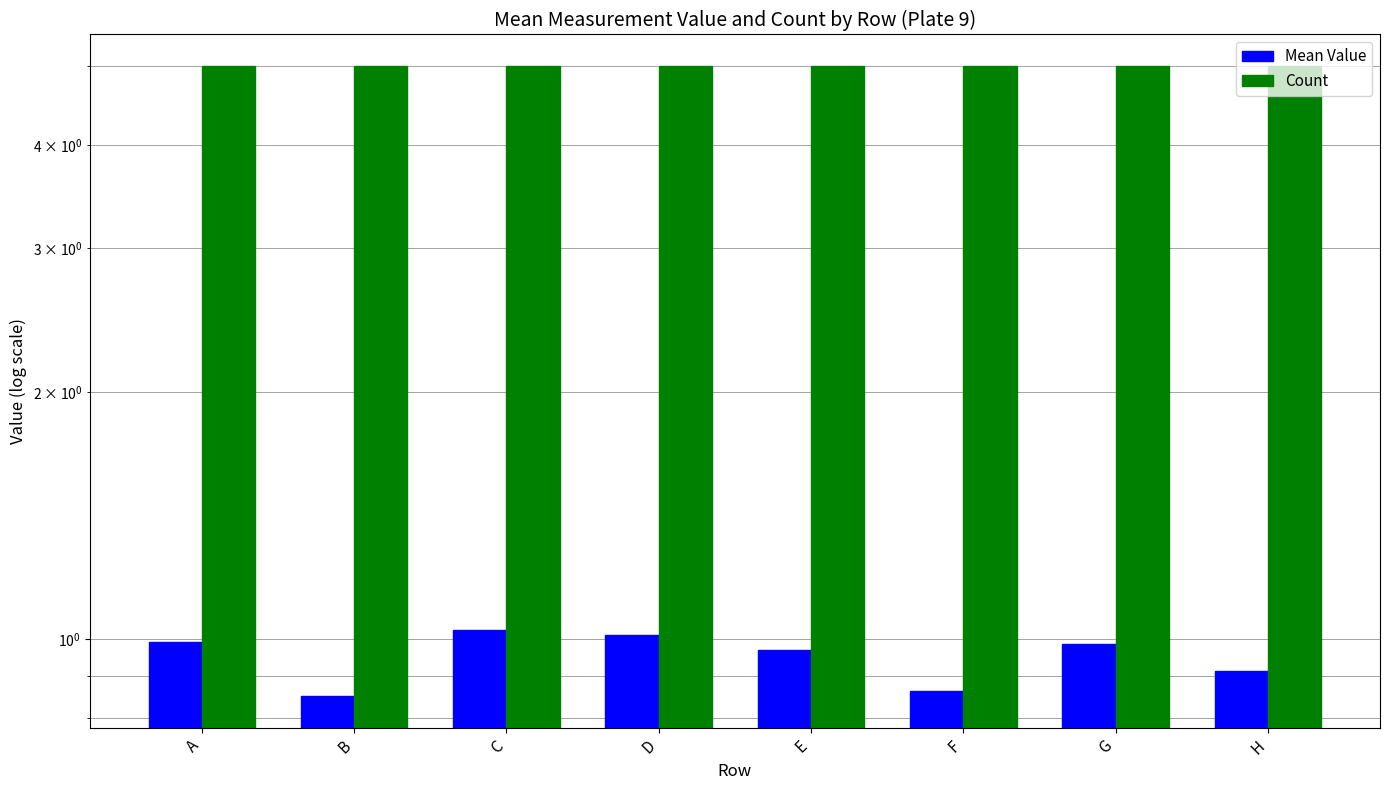

Between A and F, which series saw the biggest shift?

Mean Value